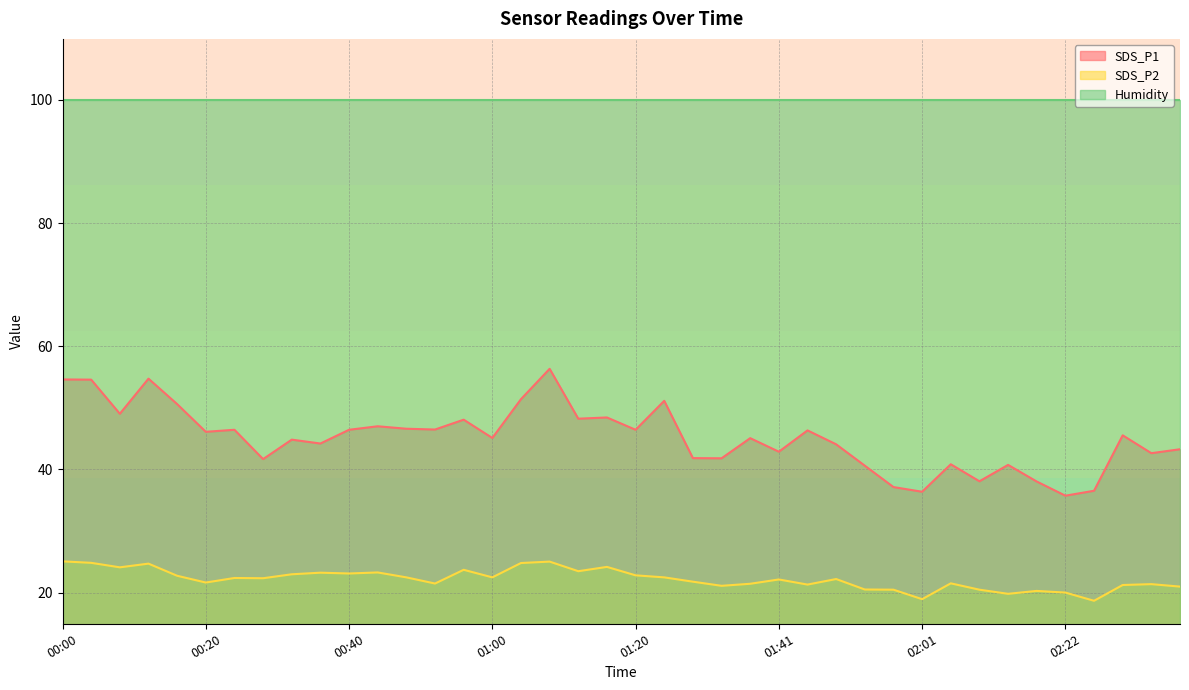

Read the SDS_P1 value at 00:00.

54.6